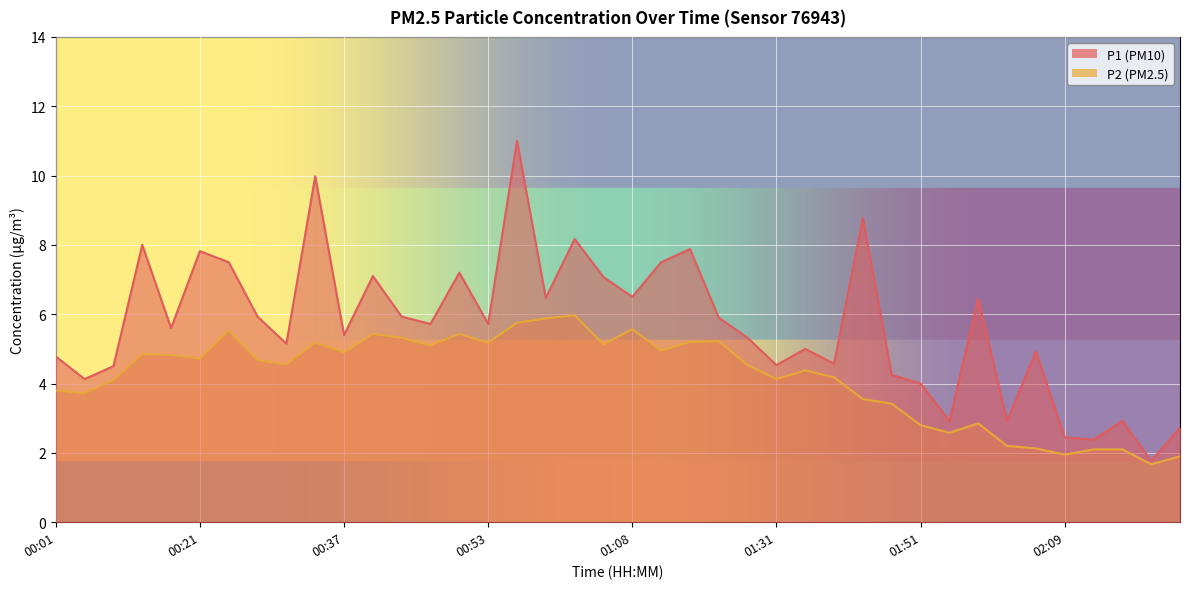

Where does the P2 series first go above 4?

00:07